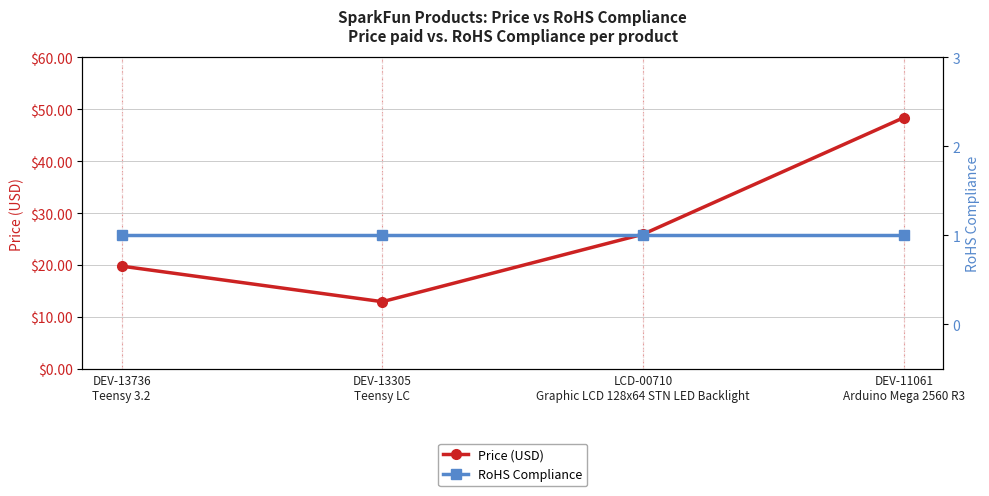

How many values in the Price (USD) series exceed 25?

2